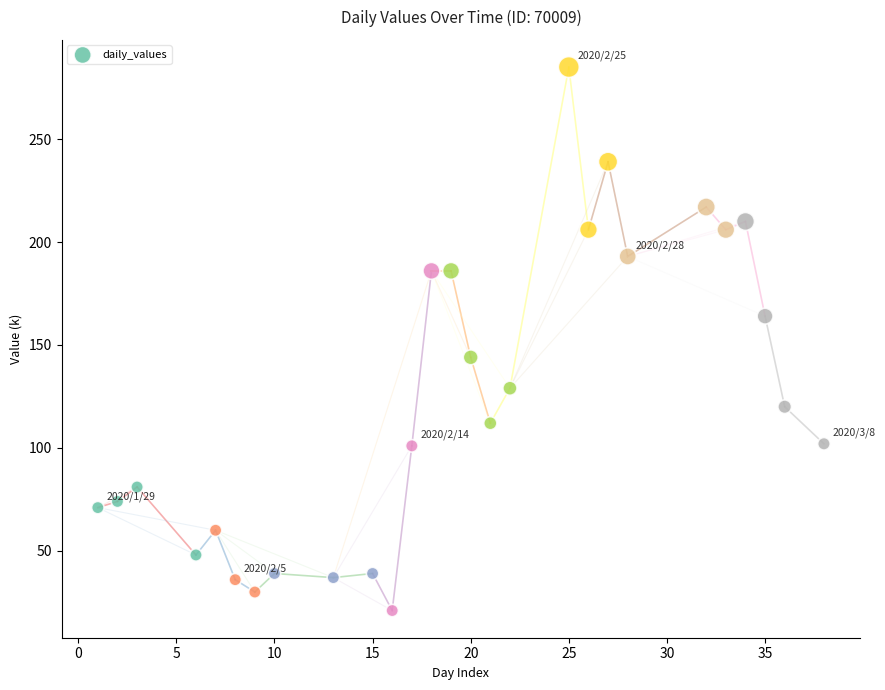

What is the range of X values (max minus min)?

37